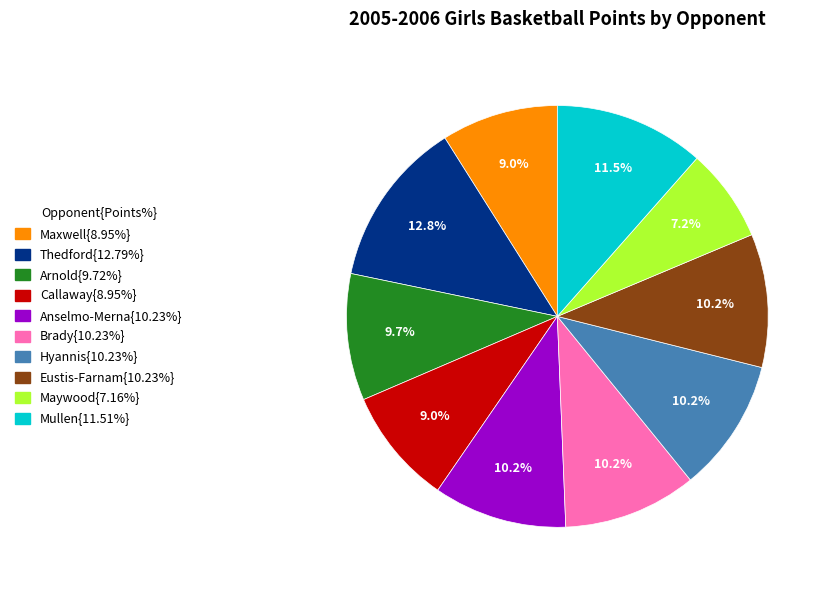

Is there any slice that represents more than half of the pie?

No